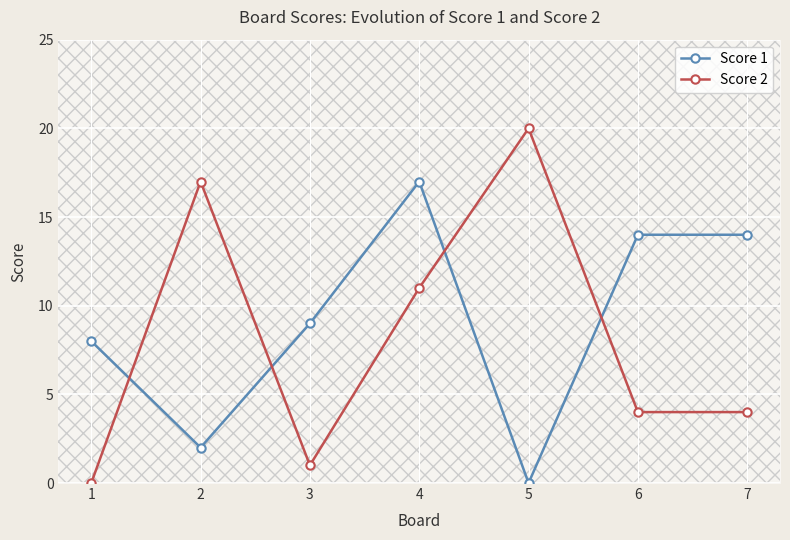

Between 6 and 1, which is larger?

6